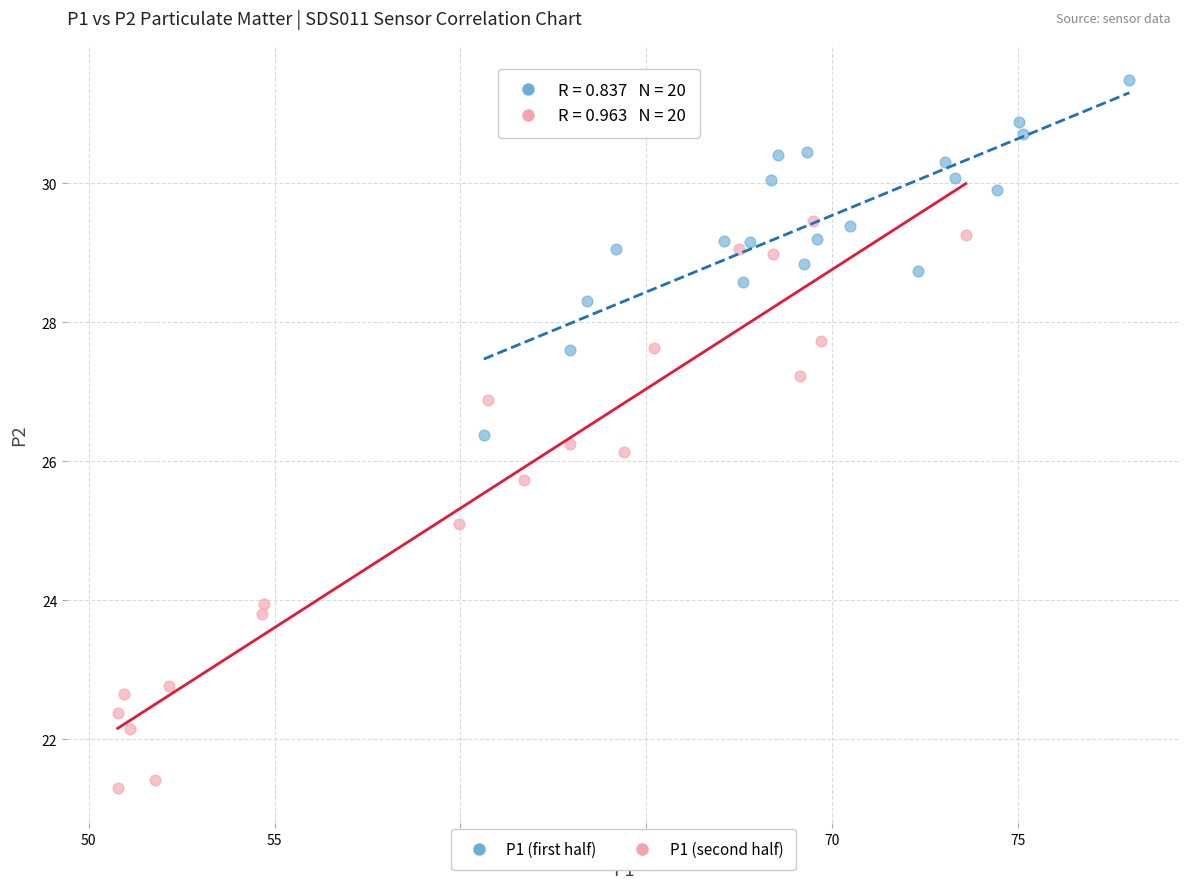

What are all the series names shown in the legend?

P1 (first half), P1 (second half)